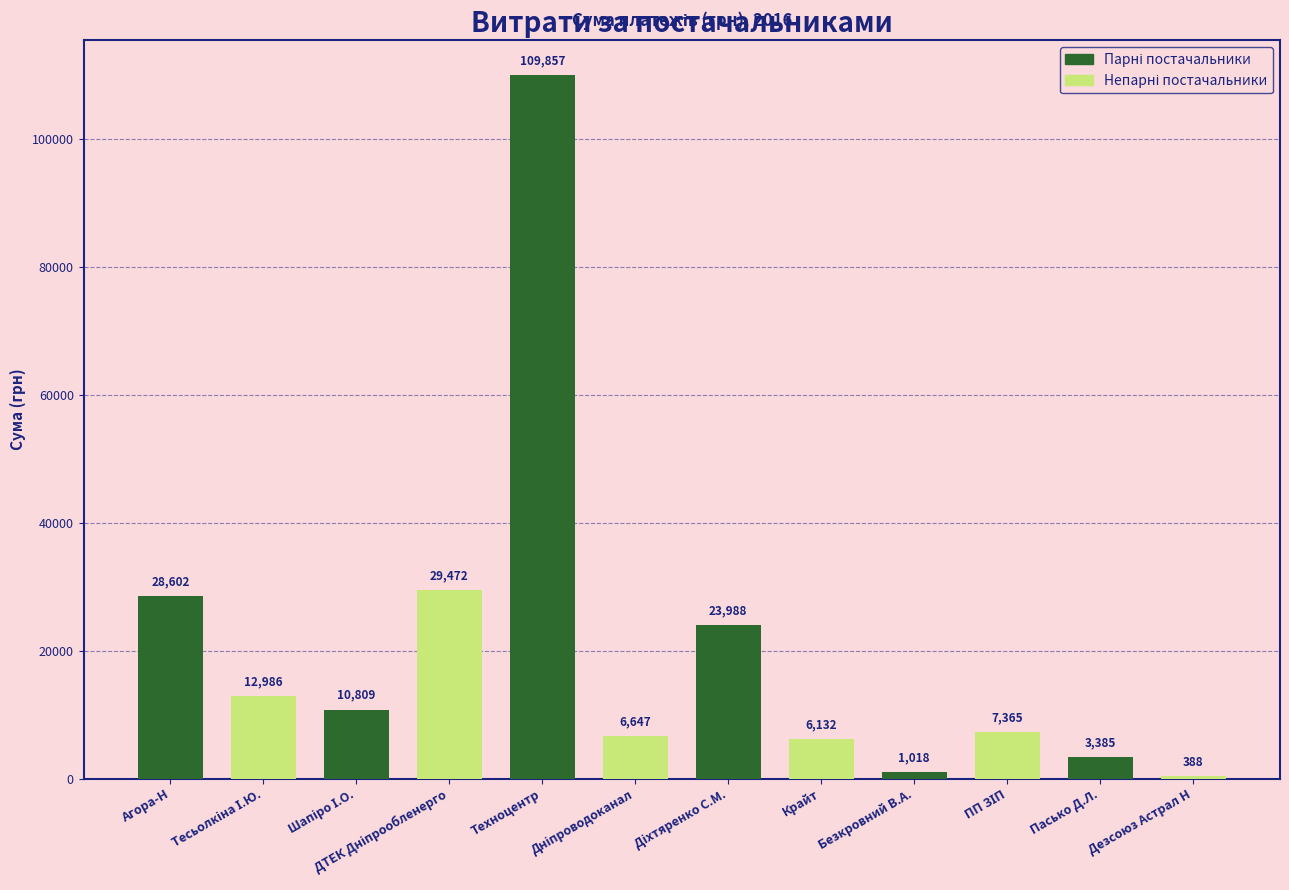

Which label corresponds to the smallest value in the chart?

Пасько Д.Л.